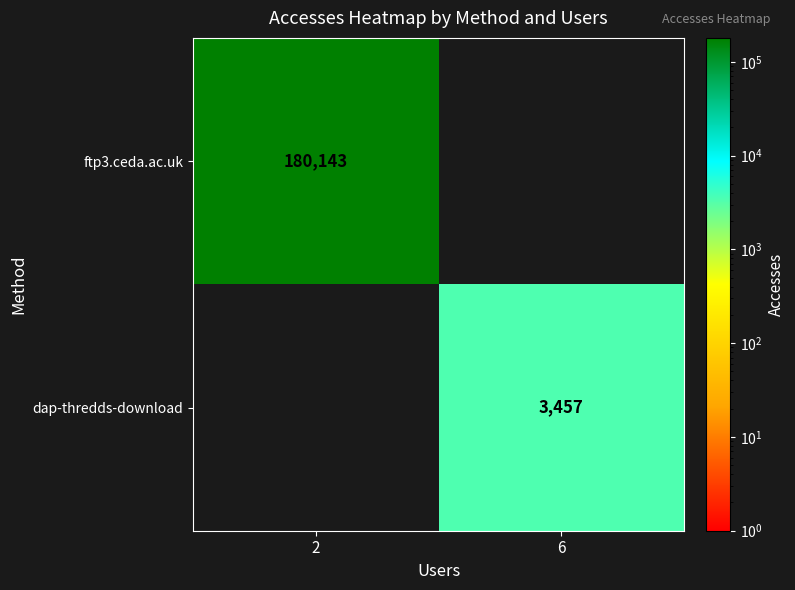

The dap-thredds-download series shows 3457 at 6. True or false?

True